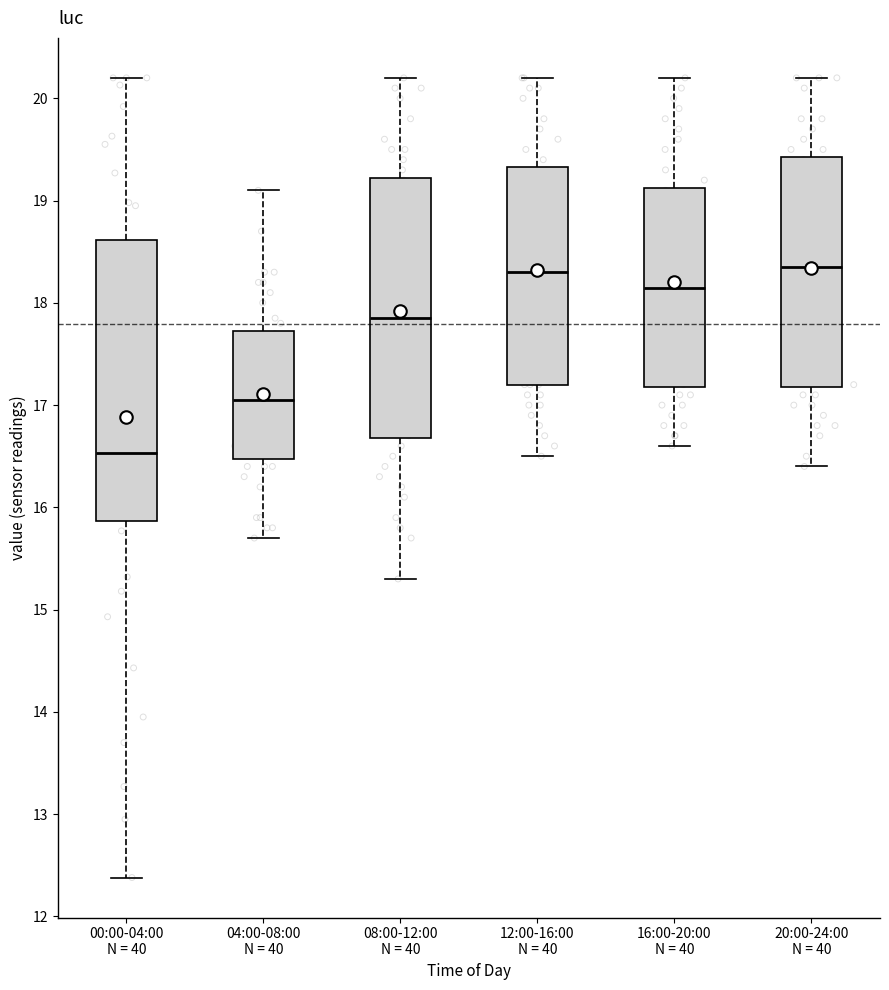

Where is the lower edge of the box for 20:00-24:00 N = 40 on the y-axis? The values are not printed on the chart, so give them approximately, as read against the axis.

17.2